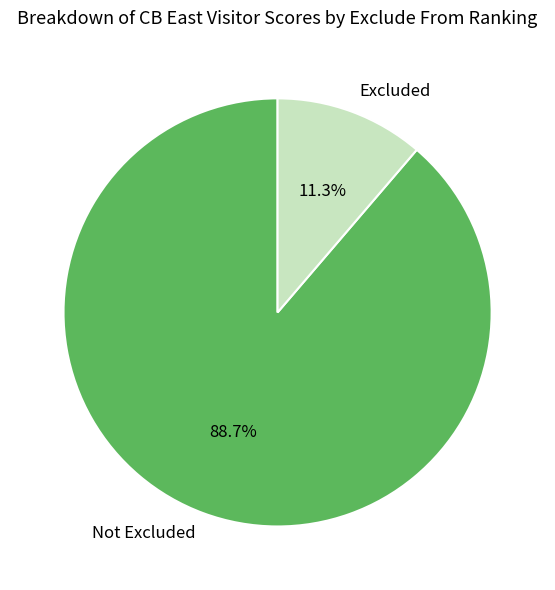

Which slice is the largest?

Not Excluded